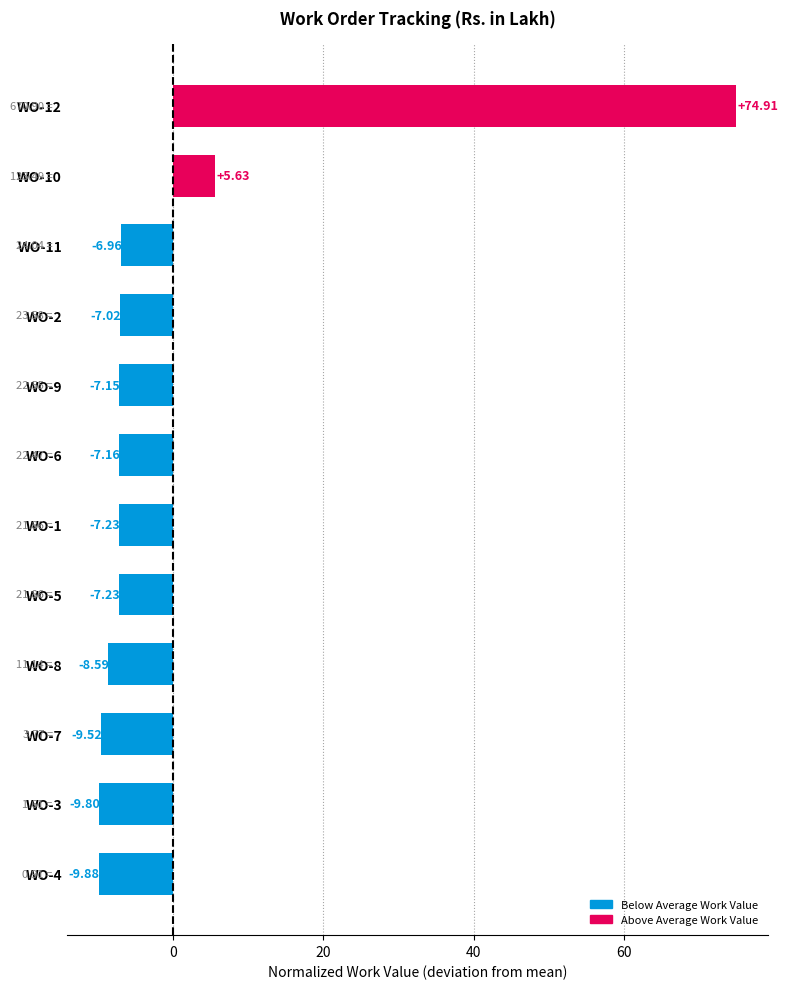

Are the bars horizontal?

Yes